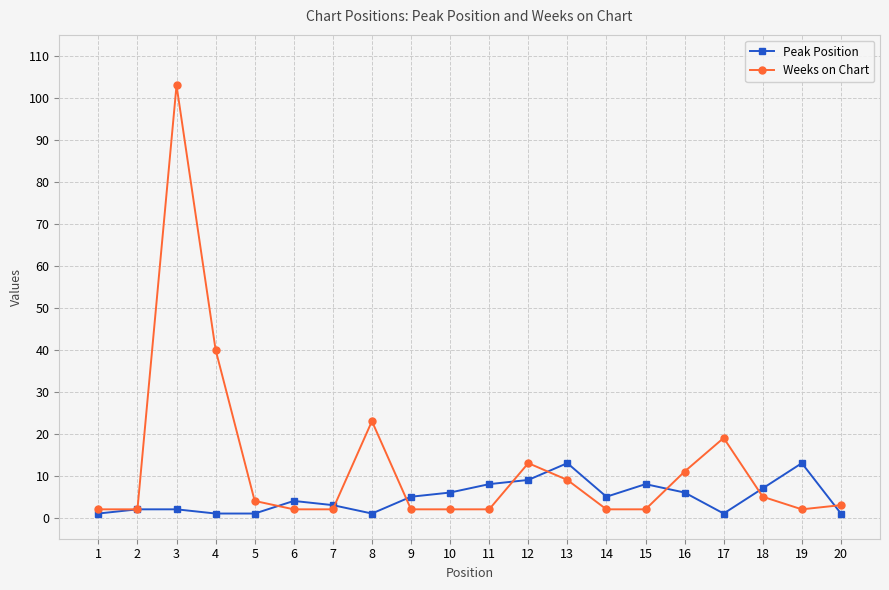

Which series has the widest spread of values?

Weeks on Chart